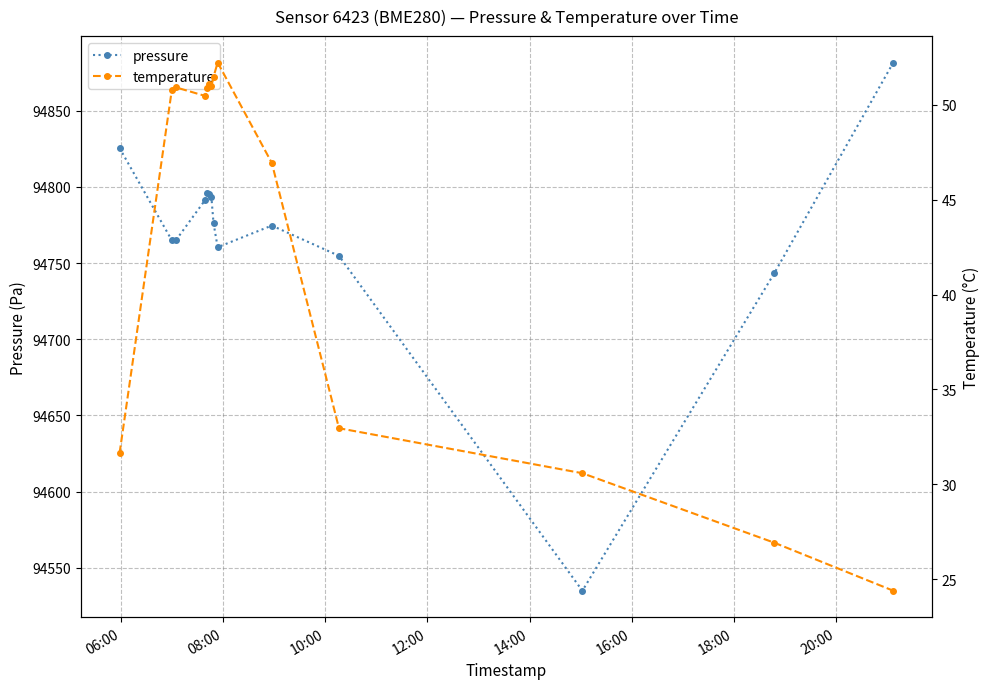

What is the value of the pressure point at the 5th from the left?

94795.8